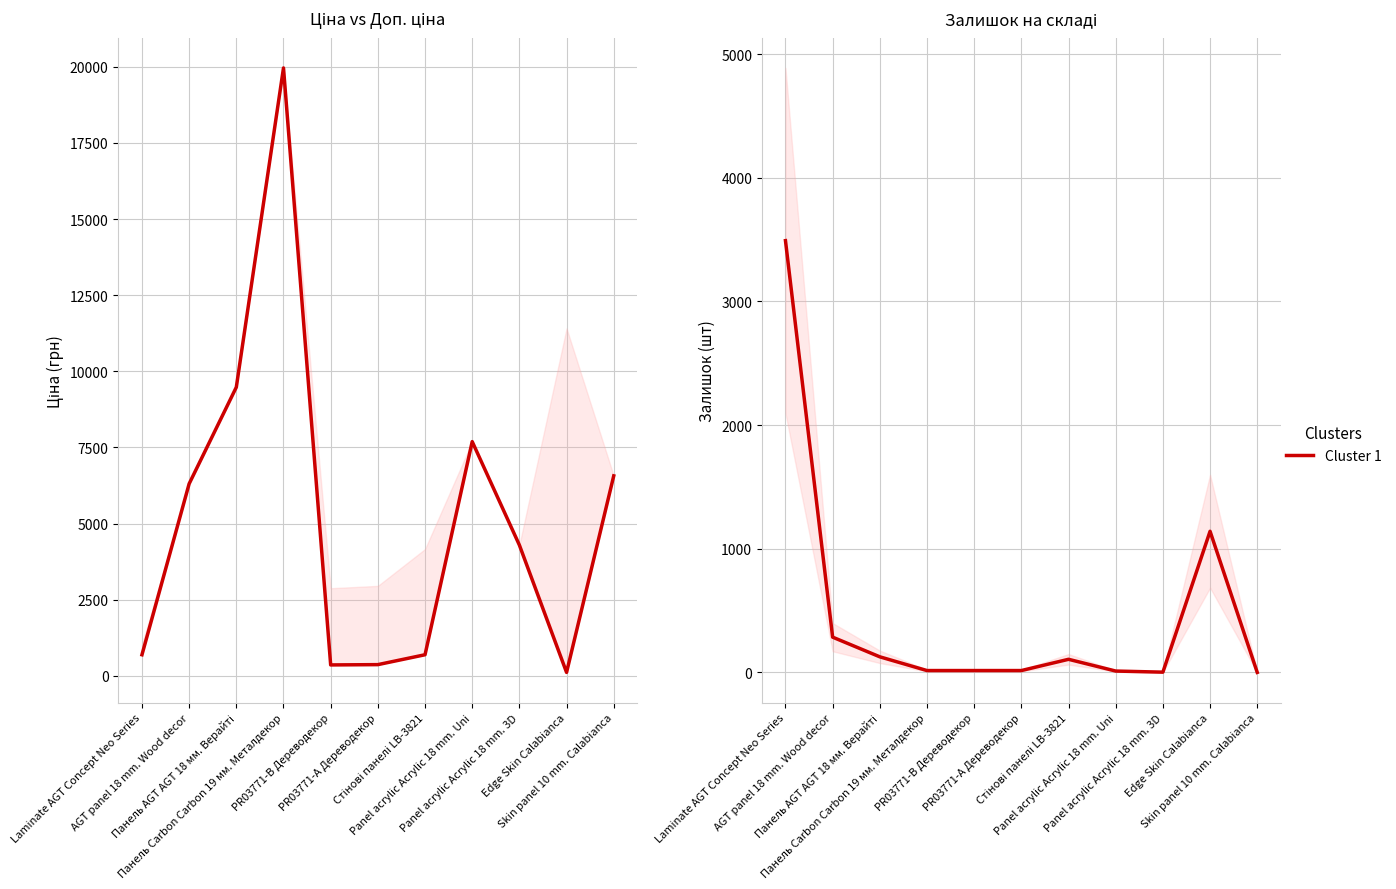

List the labels in order of Залишок value, largest first.

Laminate AGT Concept Neo Series, Edge Skin Calabianca, AGT panel 18 mm. Wood decor, Панель AGT AGT 18 мм. Верайті, Стінові панелі LB-3821, Панель Carbon Carbon 19 мм. Металдекор, PR03771-B Дереводекор, PR03771-А Дереводекор, Panel acrylic Acrylic 18 mm. Uni, Panel acrylic Acrylic 18 mm. 3D, Skin panel 10 mm. Calabianca